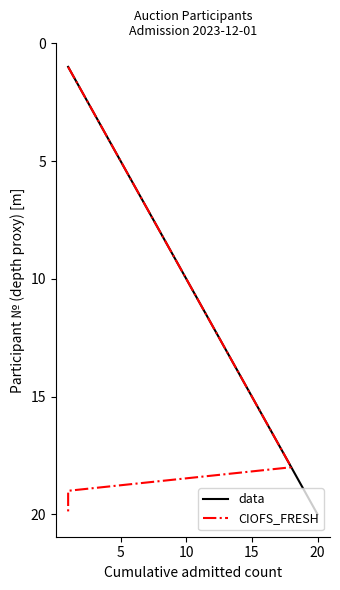

What is the label of the 3rd point from the left?

10